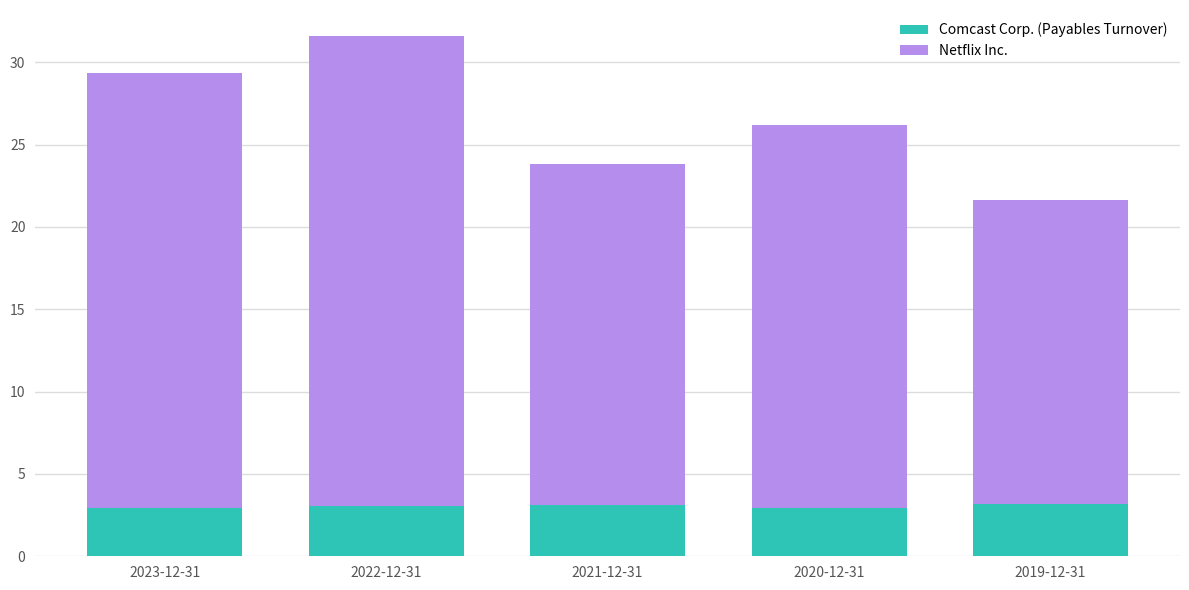

True or false: Comcast Corp. (Payables Turnover) has a value of 4.4 at 2019-12-31.

False